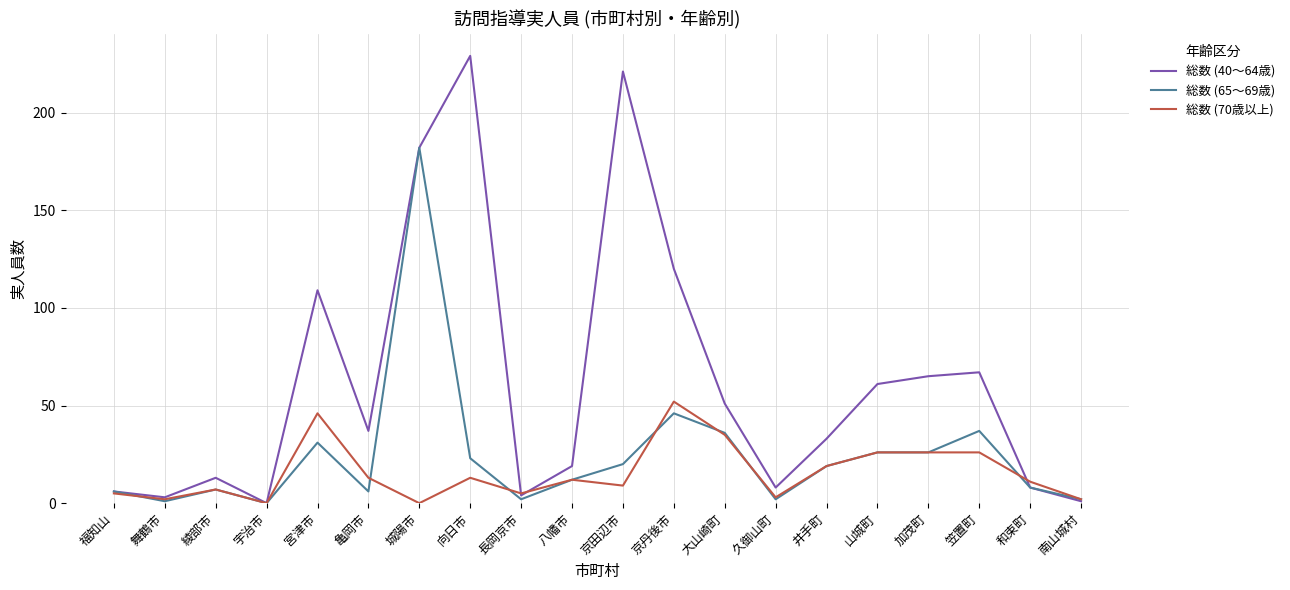

At which category does 総数 (70歳以上) reach its first local peak?

綾部市